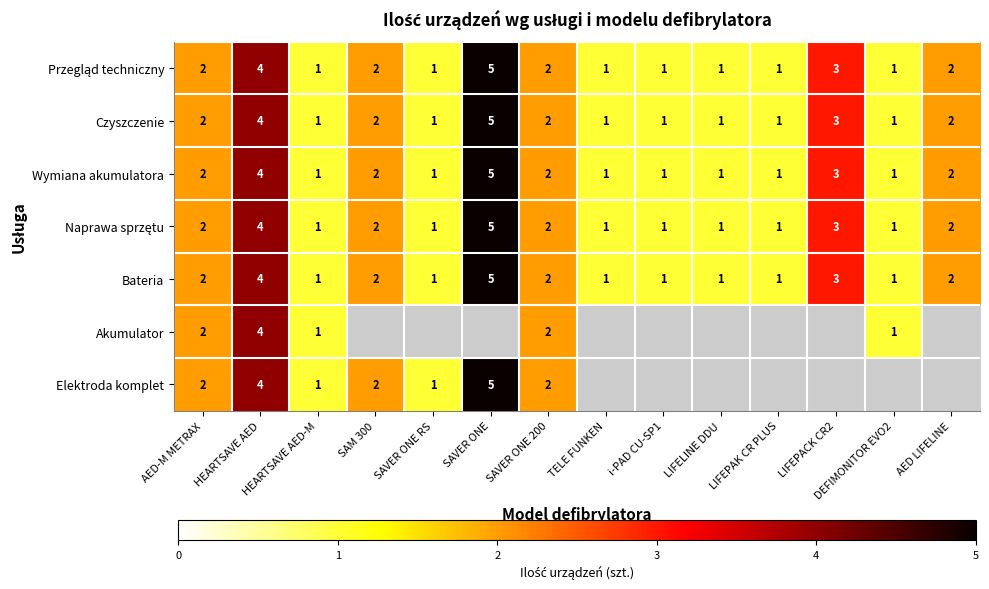

How many Wymiana akumulatora values are between 1 and 2?

11